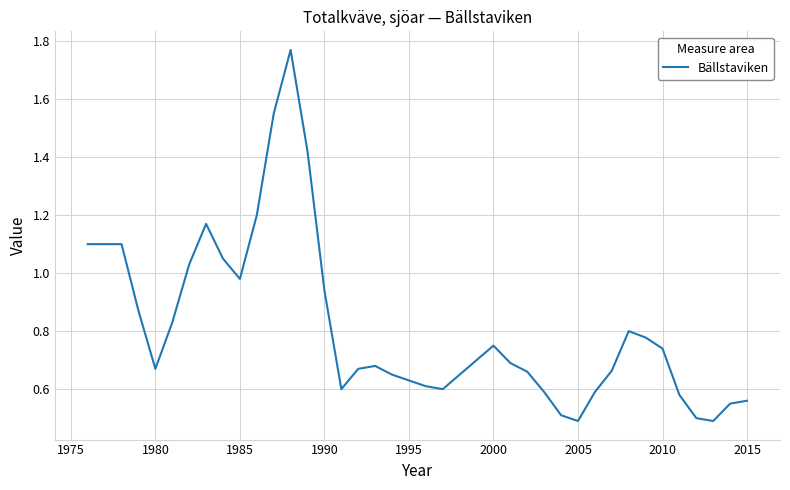

What is the difference between the maximum and minimum values?

1.3